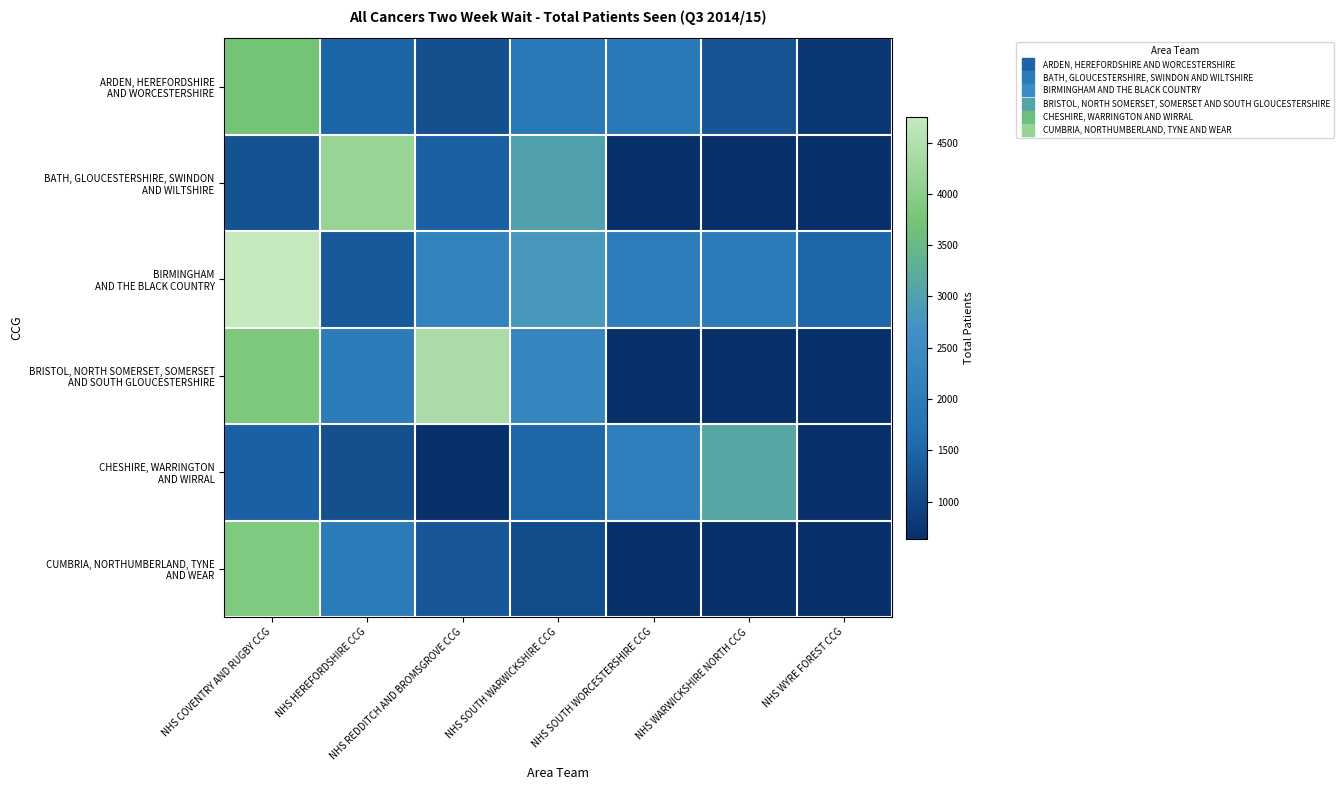

Where is ARDEN, HEREFORDSHIRE AND WORCESTERSHIRE nearest to the value 2258?

NHS SOUTH WARWICKSHIRE CCG